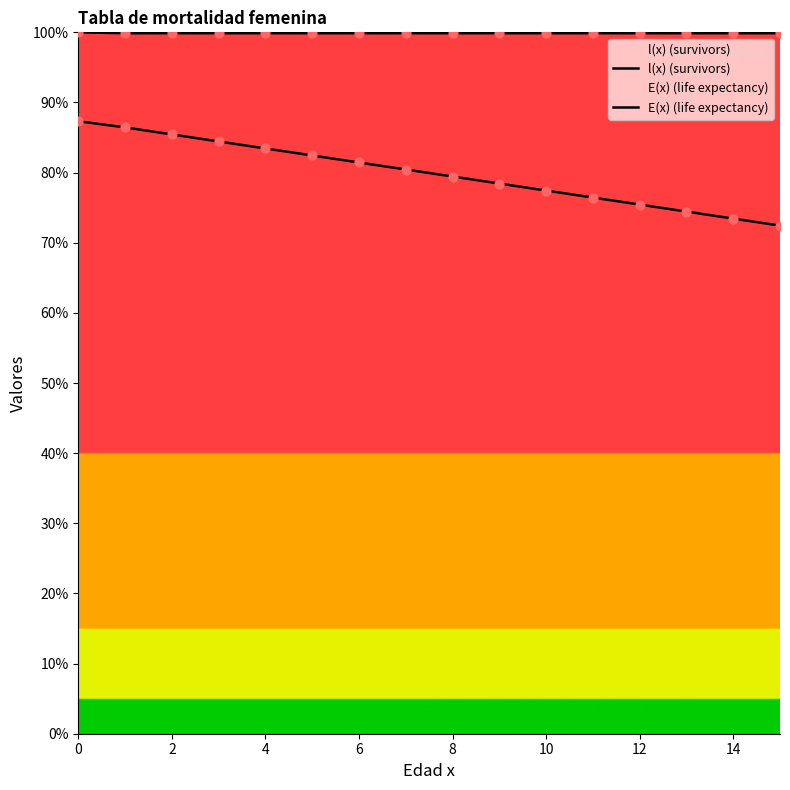

Which series reaches the maximum Y coordinate?

l(x) (survivors)